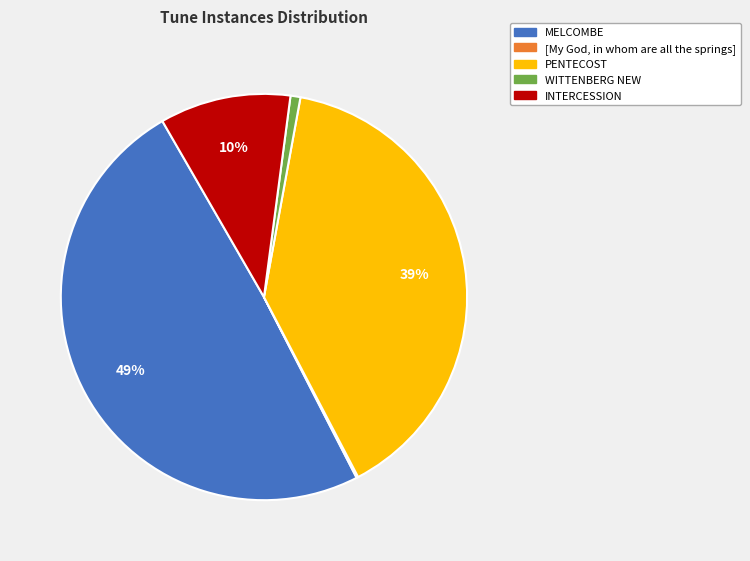

What is the largest slice in the pie chart?

MELCOMBE